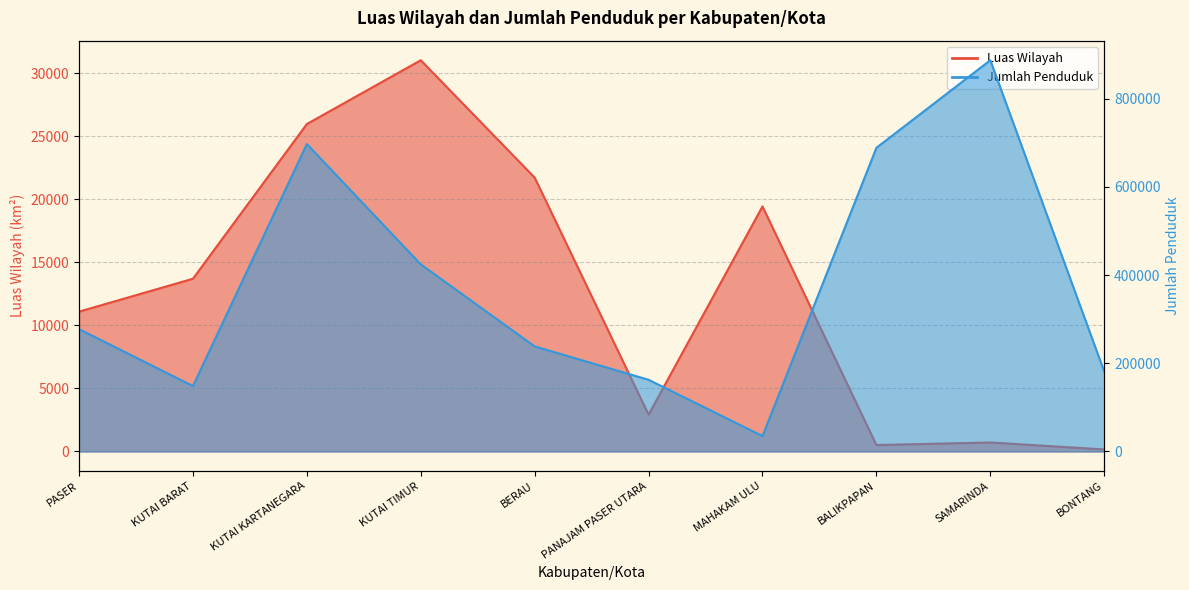

In Jumlah Penduduk, how many points are lower than both neighbors (excluding endpoints)?

2